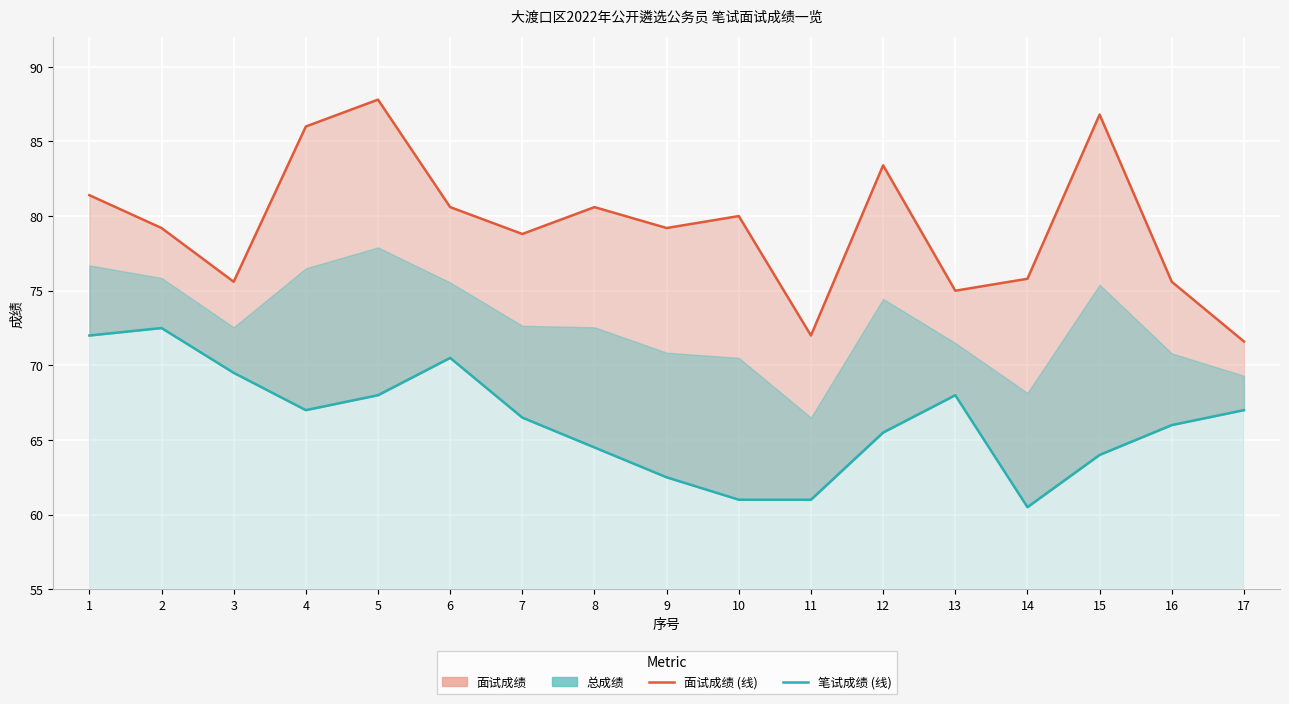

What is the difference between the highest and lowest values at 7?

12.3